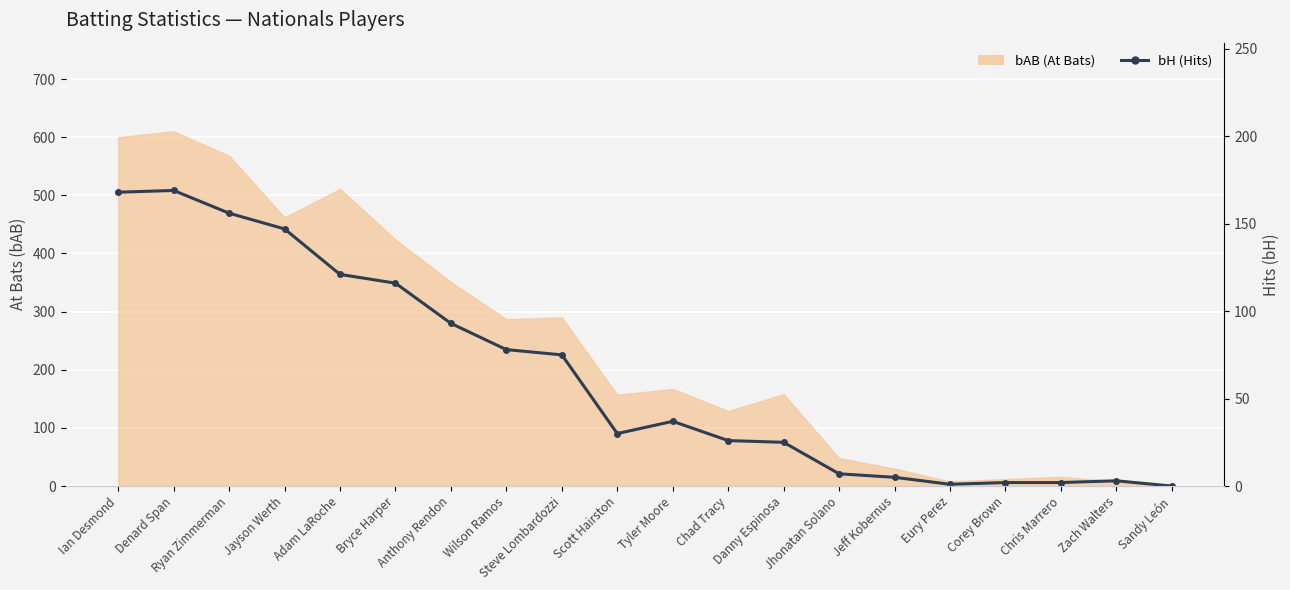

The chart shows a value of 54 at Jayson Werth. True or false?

False